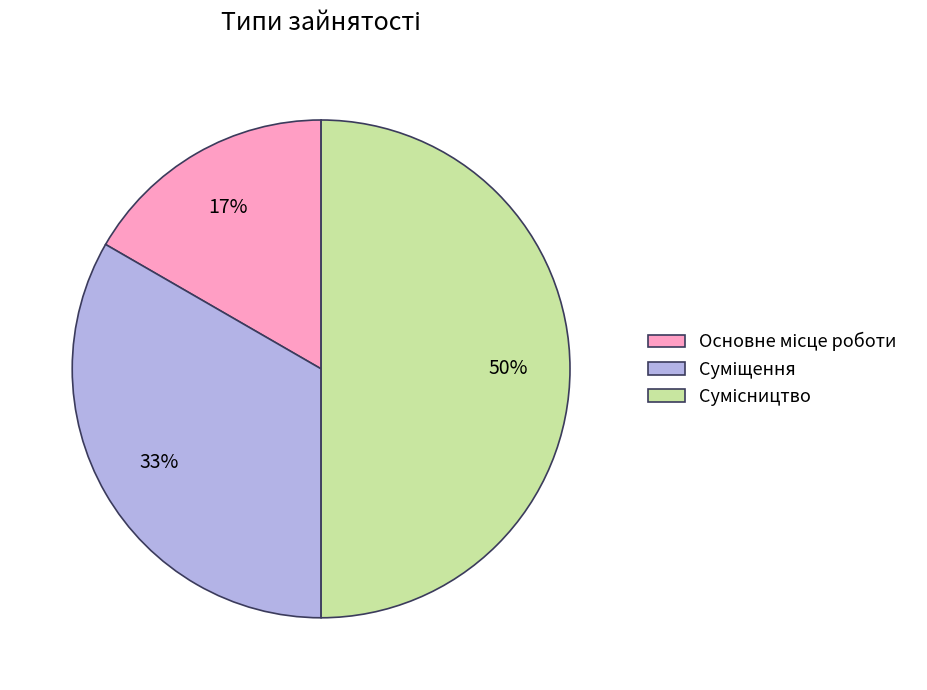

To the nearest percent, what is the difference between the largest and smallest slice percentages?

33%